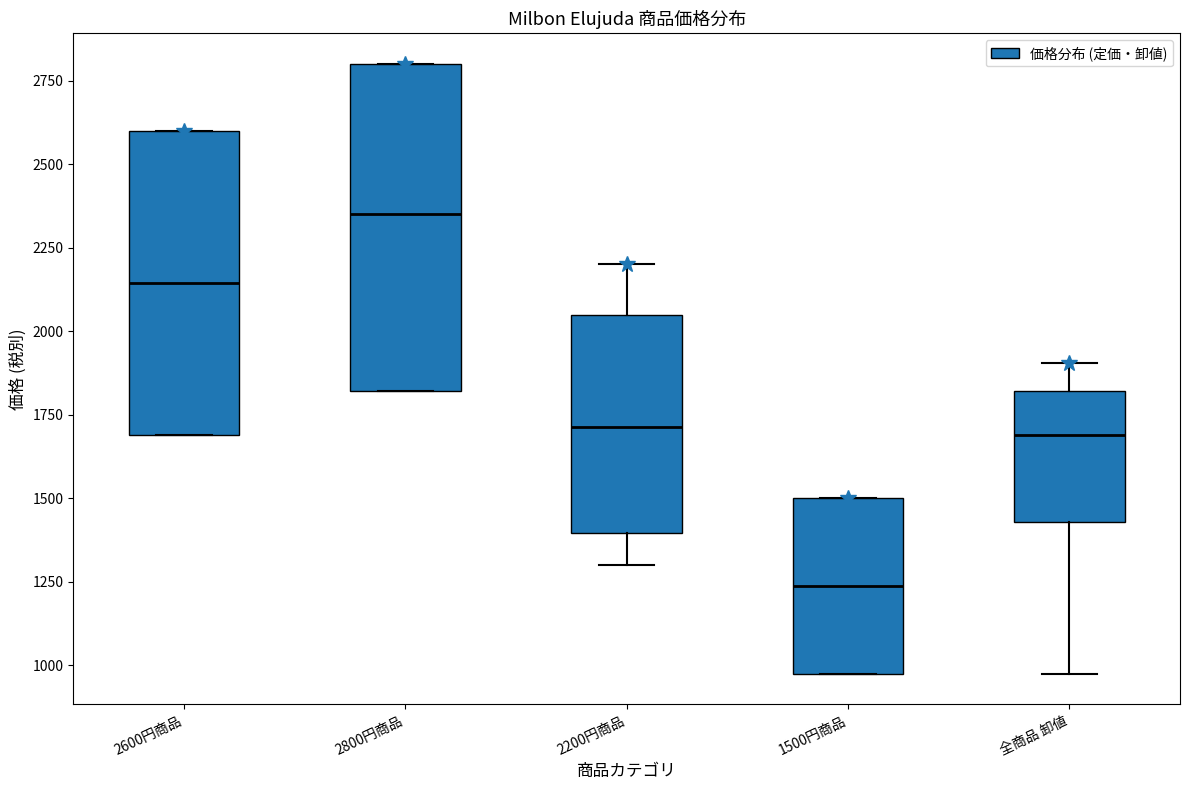

Reading left to right, transcribe this box plot: for each box, give where its median line is, the range the box spans, and where its two whiskers end, as read against the y-axis. The values are not printed on the chart, so give them approximately, as read against the axis.

2600円商品: median 2150, box 1700 to 2600, whiskers 1700 to 2600
2800円商品: median 2350, box 1800 to 2800, whiskers 1800 to 2800
2200円商品: median 1700, box 1400 to 2050, whiskers 1300 to 2200
1500円商品: median 1250, box 1000 to 1500, whiskers 1000 to 1500
全商品 卸値: median 1700, box 1450 to 1800, whiskers 1000 to 1900